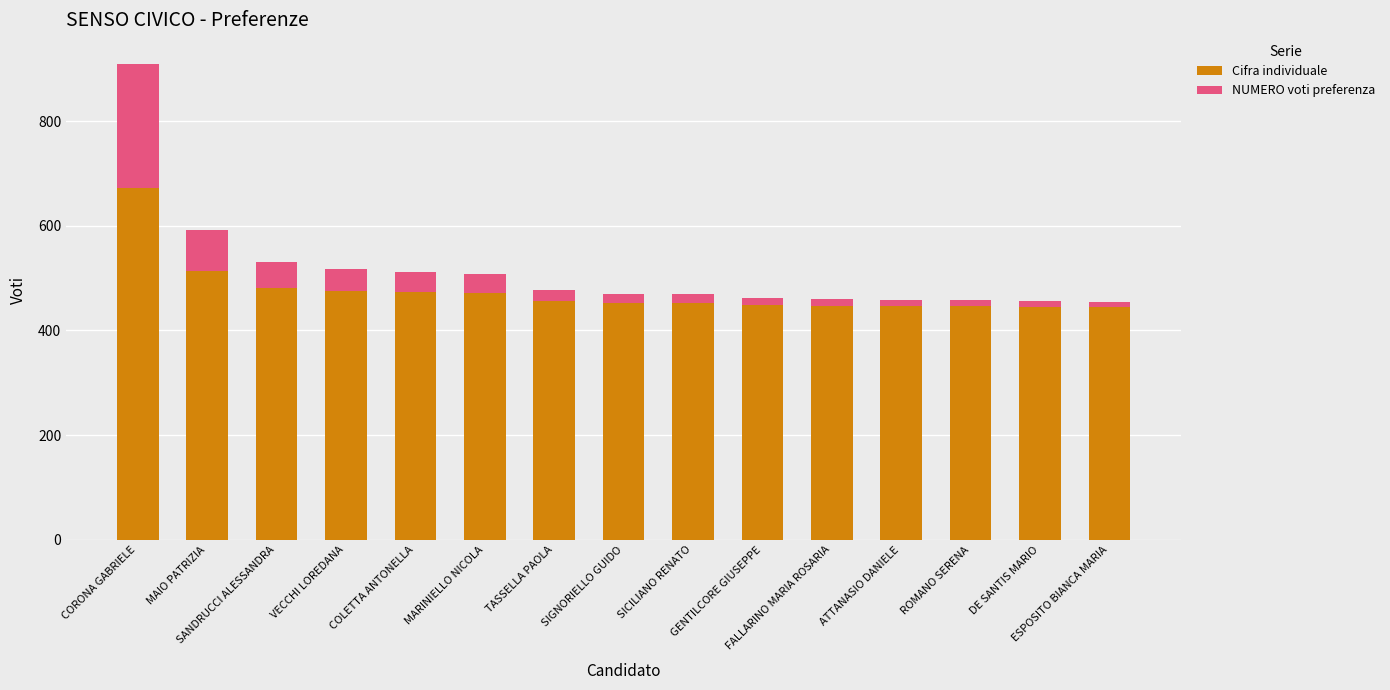

What is the minimum value for Cifra individuale?

444